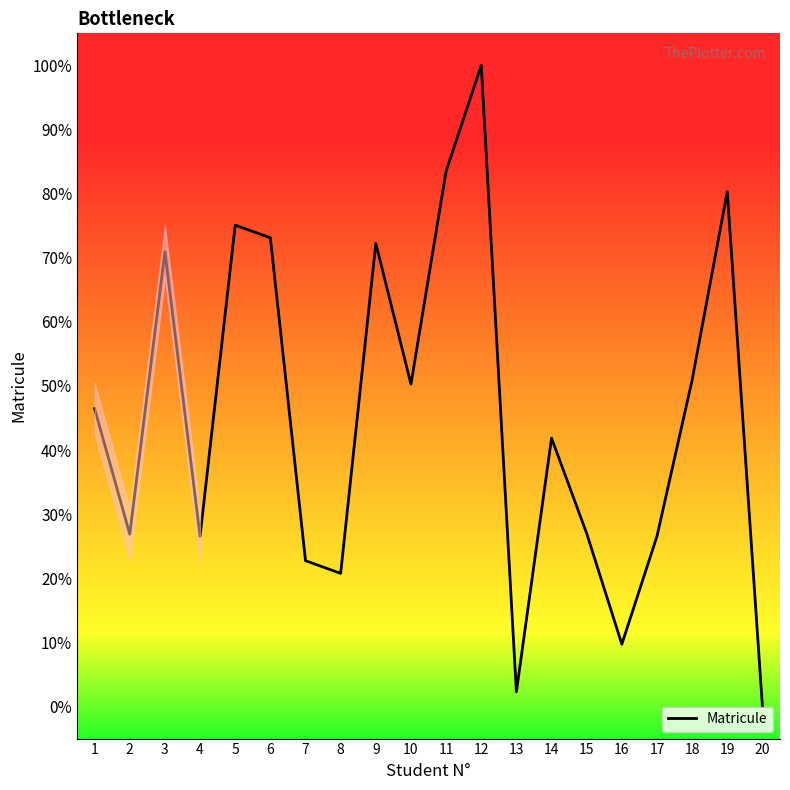

How many values are above zero?

19